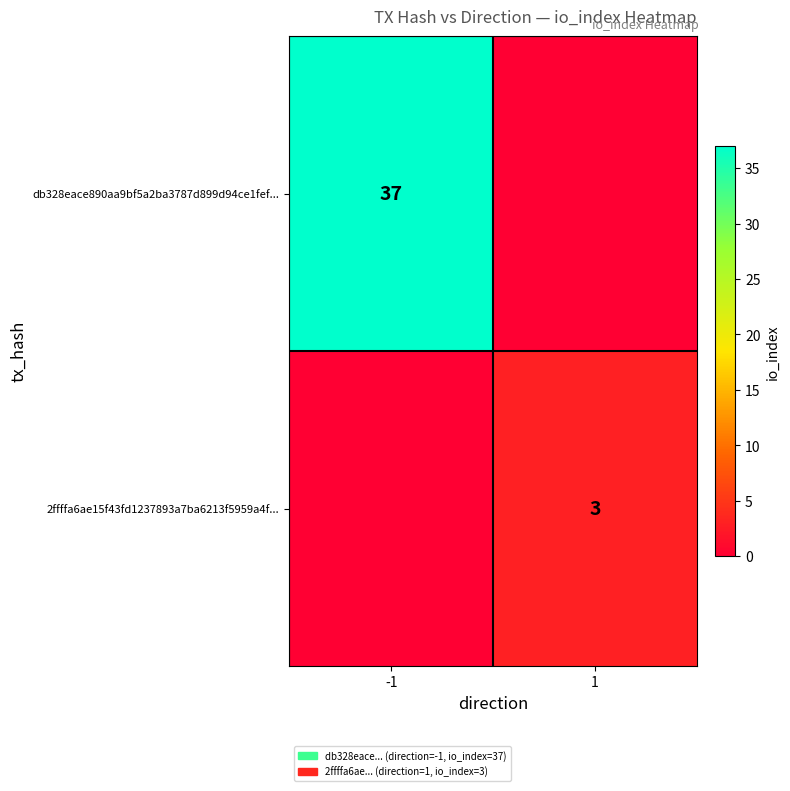

The db328eace890aa9bf5a2ba3787d899d94ce1fef... series shows 10 at -1. True or false?

False